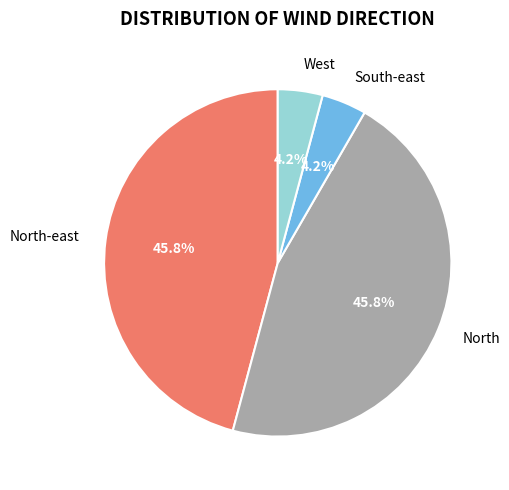

Between West and North, which is larger?

North